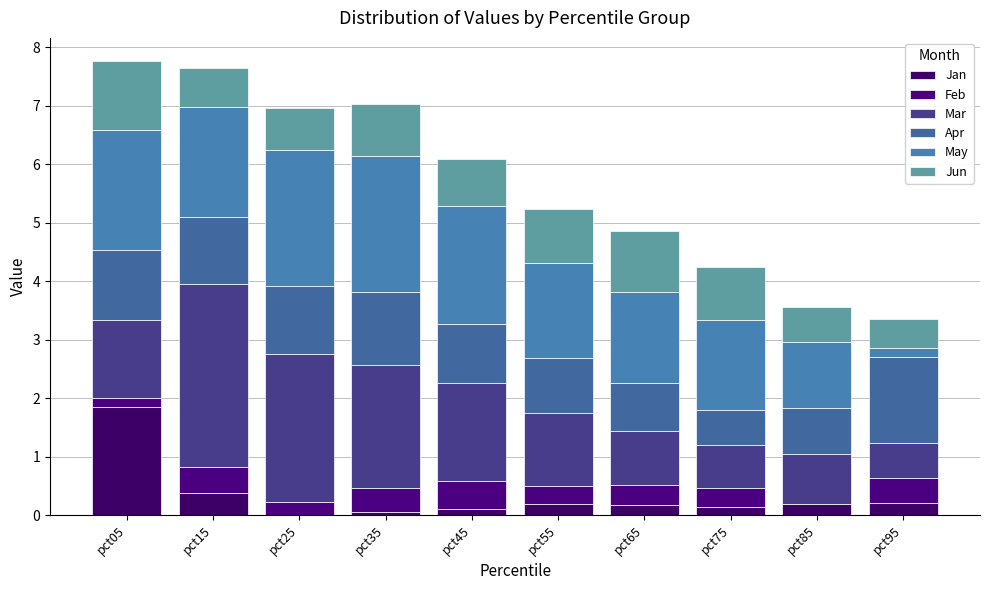

What is the approximate value of May at pct45?

2.0